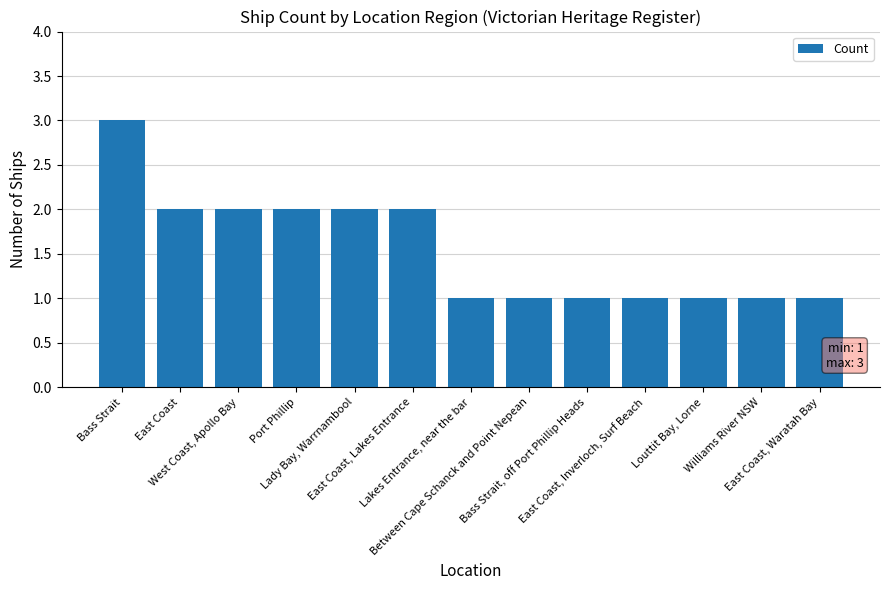

Reading right to left, extract all data points from this chart.

East Coast, Waratah Bay=1	Williams River NSW=1	Louttit Bay, Lorne=1	East Coast, Inverloch, Surf Beach=1	Bass Strait, off Port Phillip Heads=1	Between Cape Schanck and Point Nepean=1	Lakes Entrance, near the bar=1	East Coast, Lakes Entrance=2	Lady Bay, Warrnambool=2	Port Phillip=2	West Coast, Apollo Bay=2	East Coast=2	Bass Strait=3